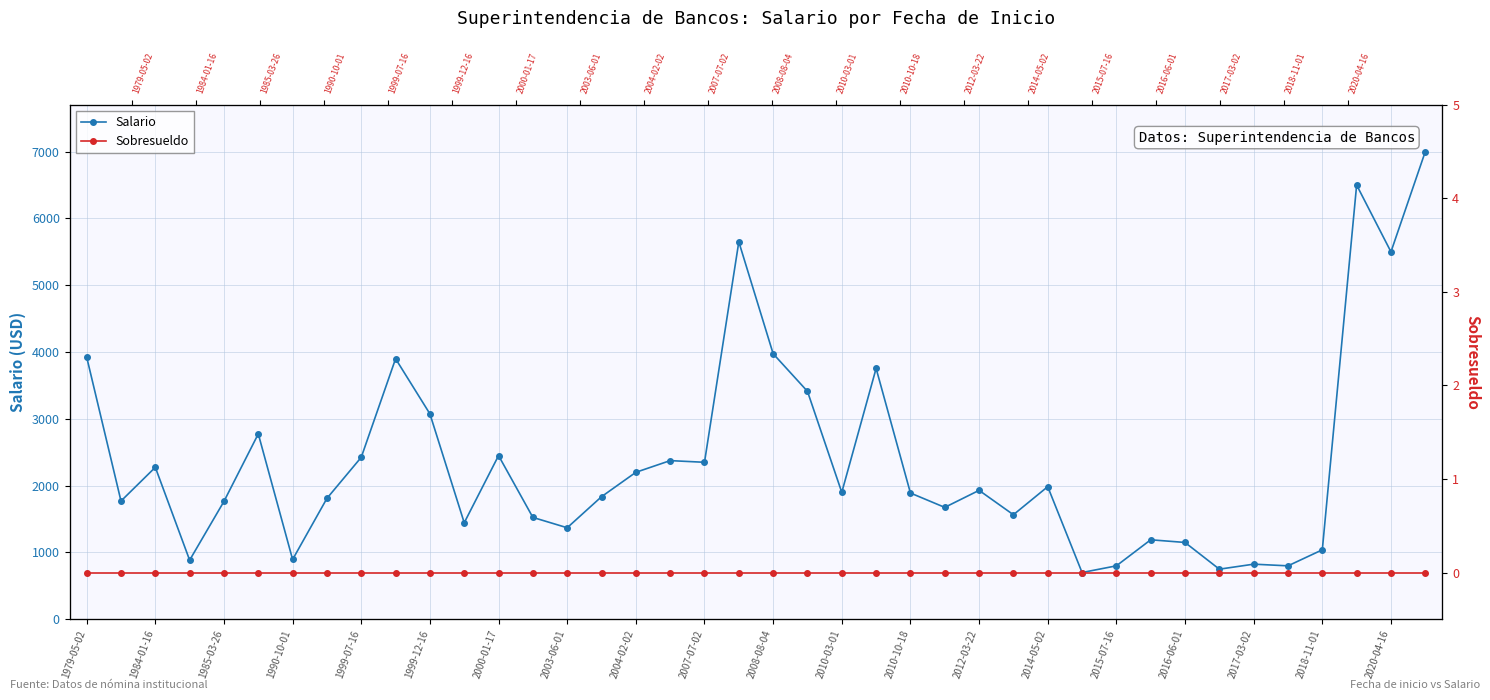

Does the chart display data point markers on the line(s)?

Yes